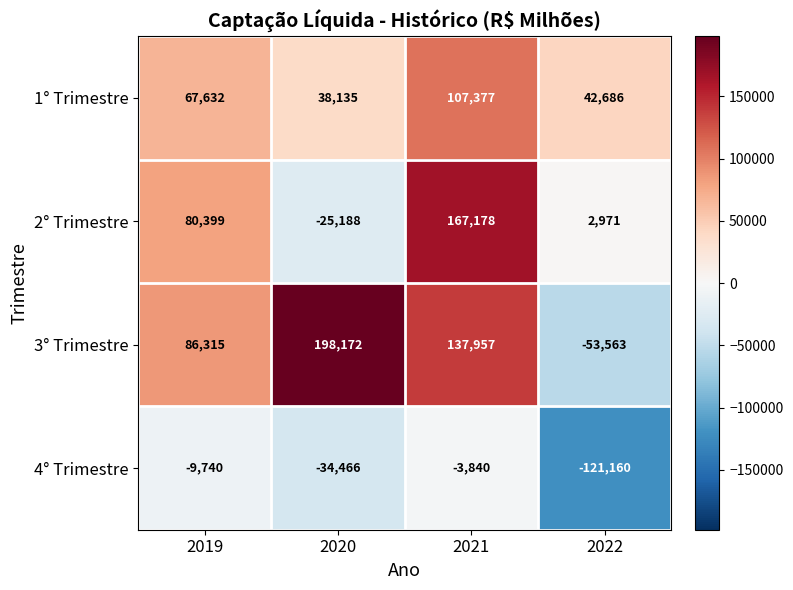

How many categories are shown in the chart?

4